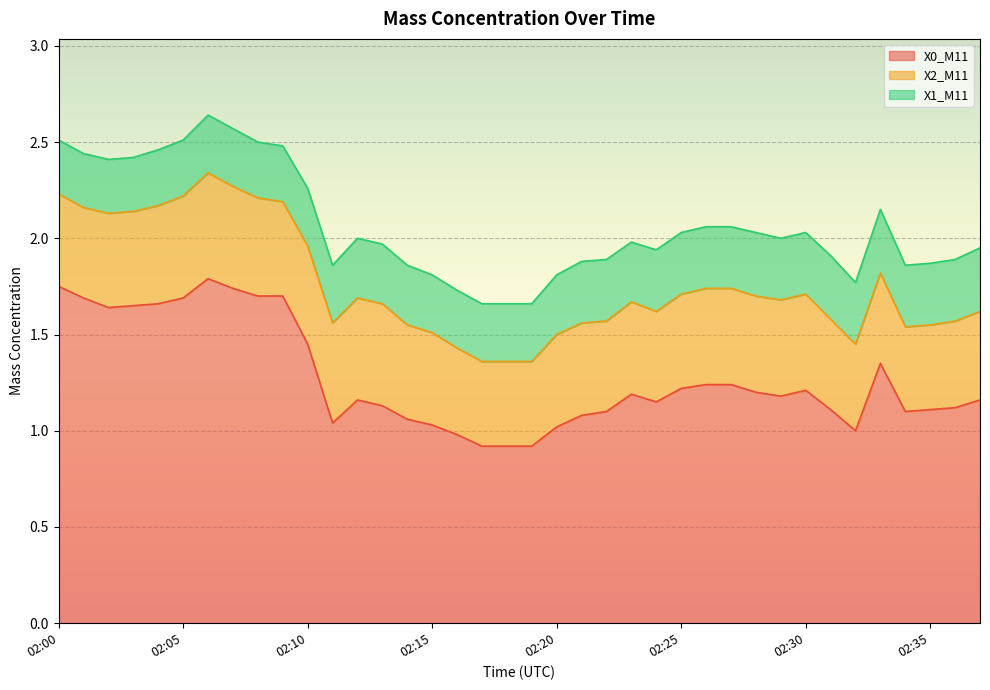

What is the difference between the second highest and second lowest values in the X0_M11 series?

0.8